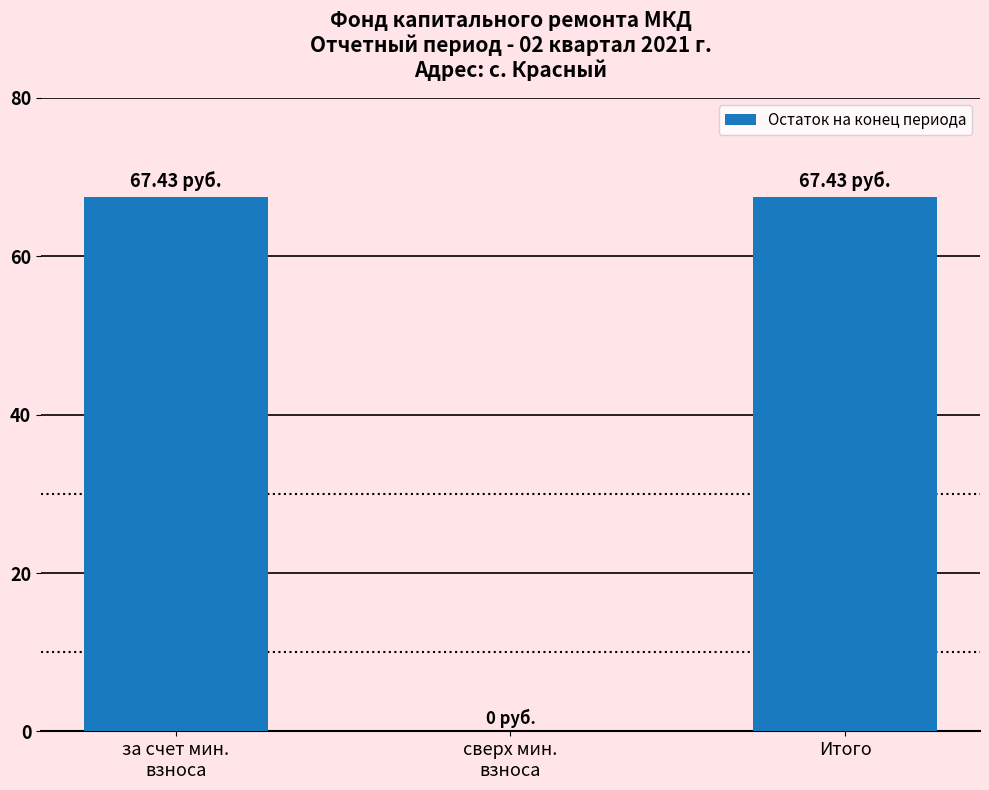

What is the sum of all values?

134.9